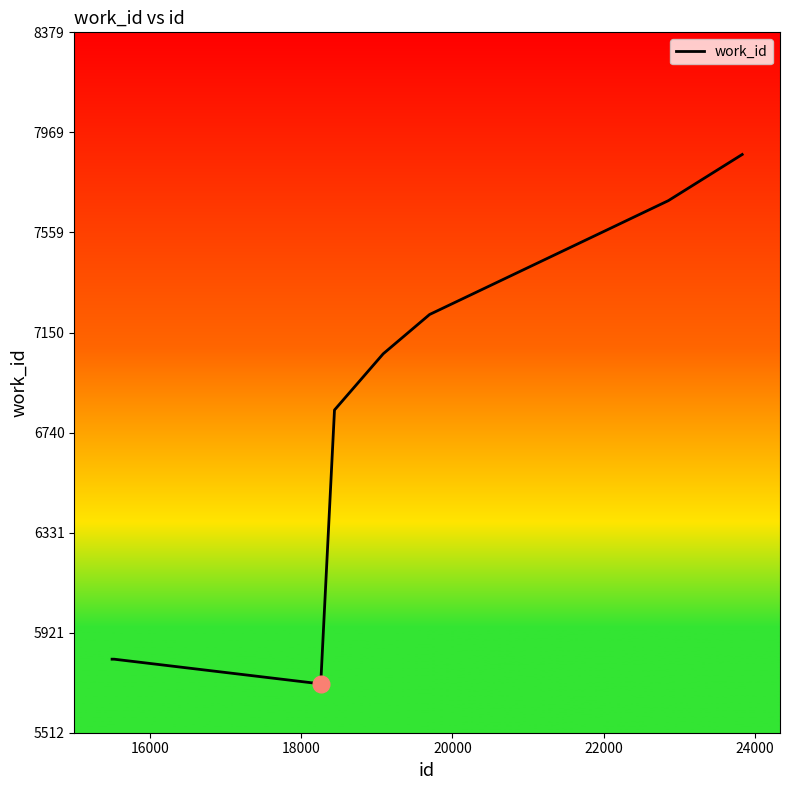

What is the greatest value displayed?

7879